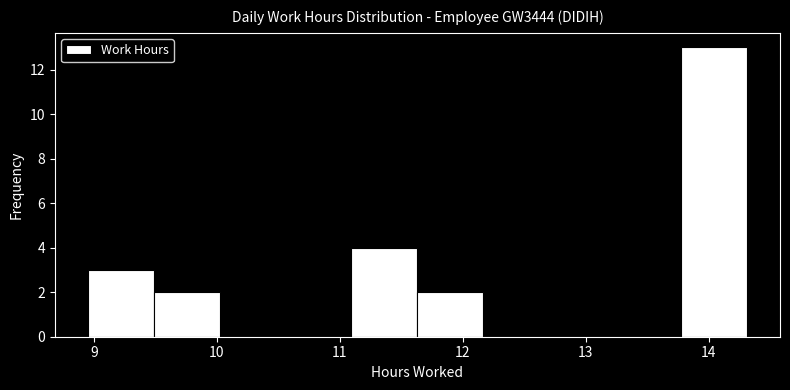

Reading left to right, transcribe this chart: for each bar, give the range it covers on the x-axis and its height. Neither the bar edges nor the heights are printed on the chart, so give them approximately, as read against the axes.

9.0 to 9.5: 3
9.5 to 10.0: 2
10.0 to 10.6: 0
10.6 to 11.1: 0
11.1 to 11.6: 4
11.6 to 12.2: 2
12.2 to 12.7: 0
12.7 to 13.2: 0
13.2 to 13.8: 0
13.8 to 14.3: 13